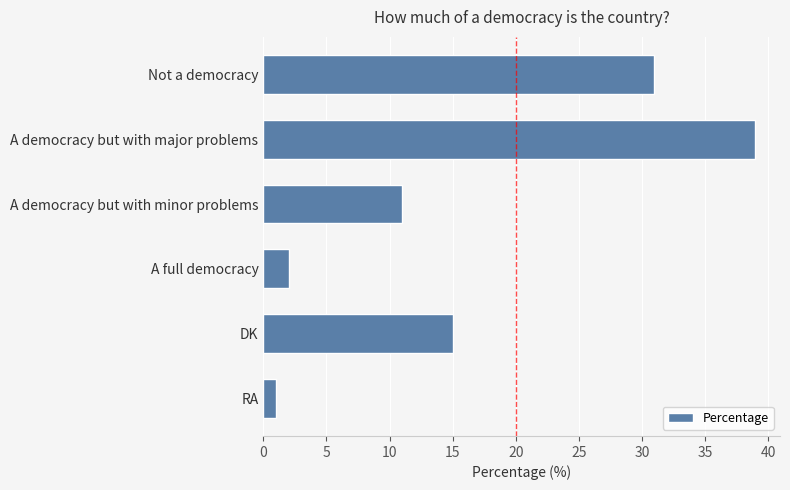

What is the maximum value shown in the chart?

39